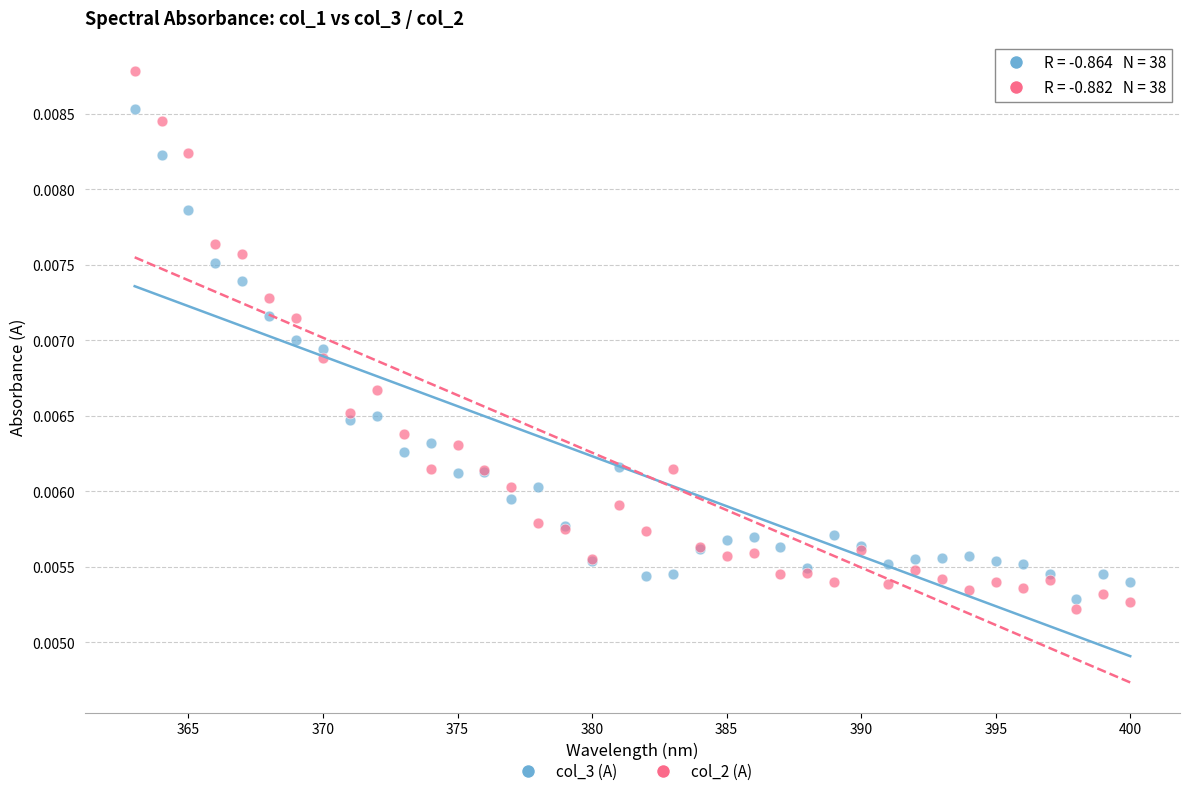

Which series has the widest spread of Y values?

col_2 (A)